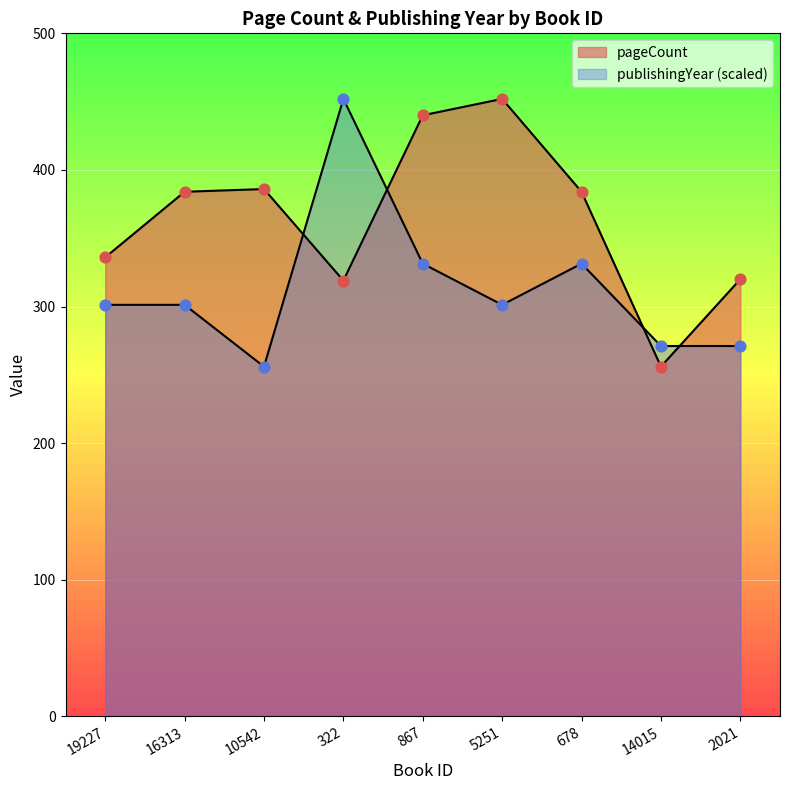

What is the total value across all series at 322?

771.0